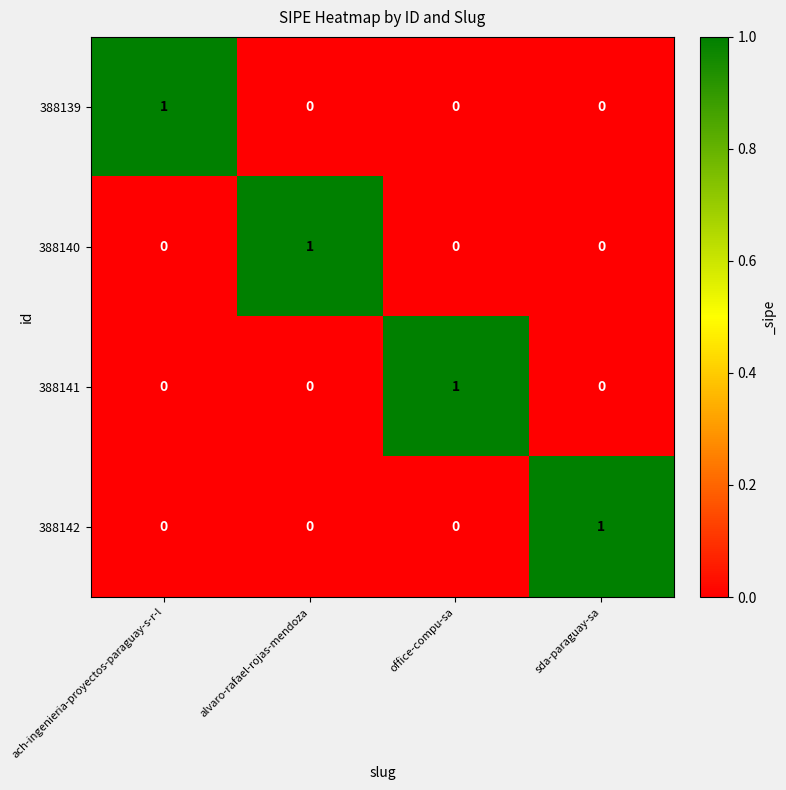

Is it true that 388140 equals 1 at alvaro-rafael-rojas-mendoza?

True